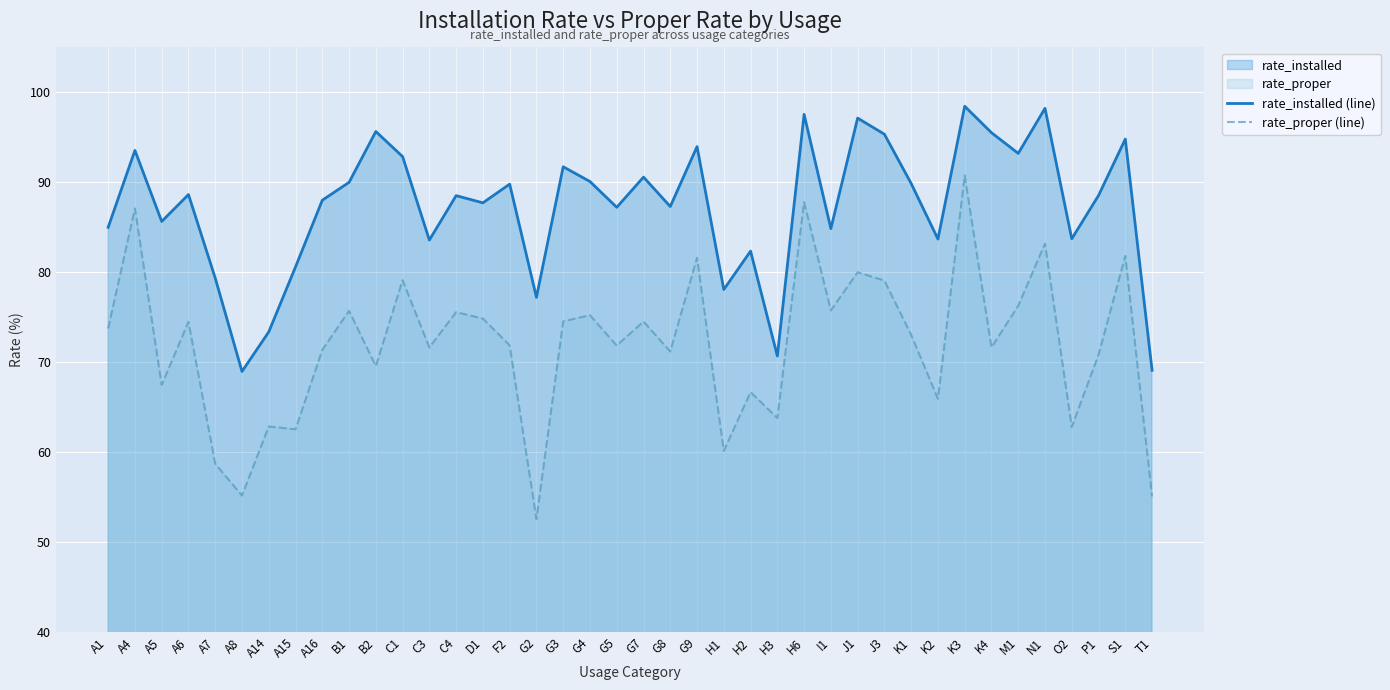

Is it true that rate_proper (line) equals 28.9 at K2?

False